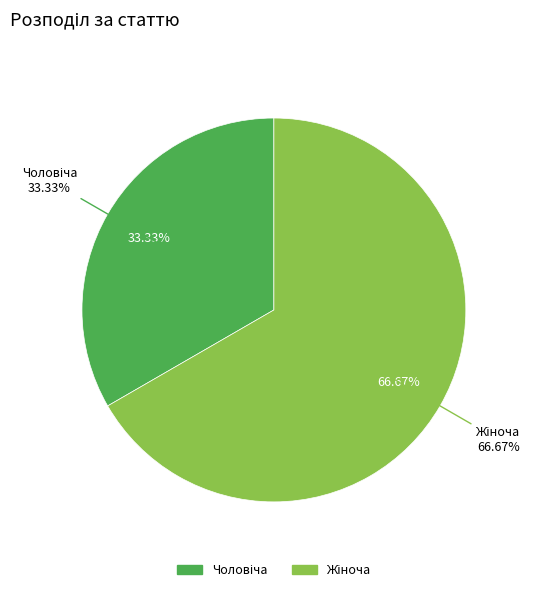

To the nearest percent, what is the difference between the largest and smallest slice percentages?

33%